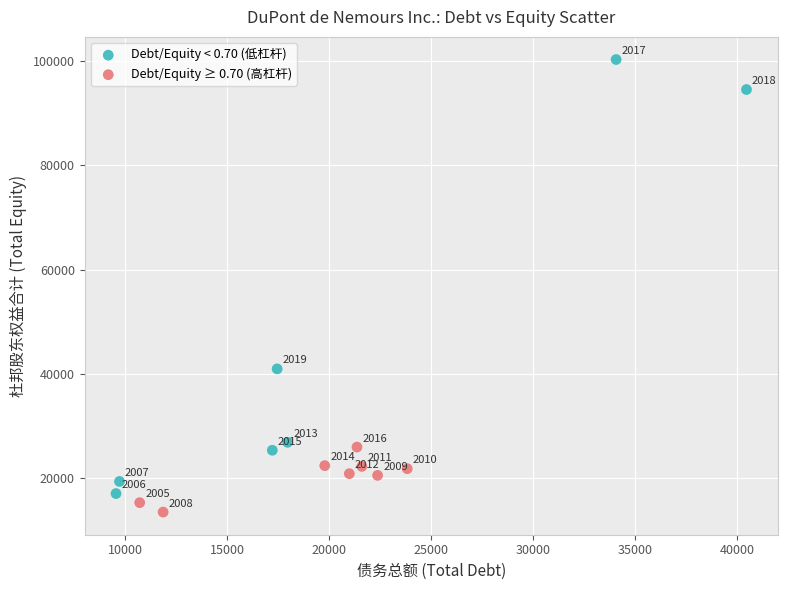

Which series contains the lowest Y value?

Debt/Equity ≥ 0.70 (高杠杆)